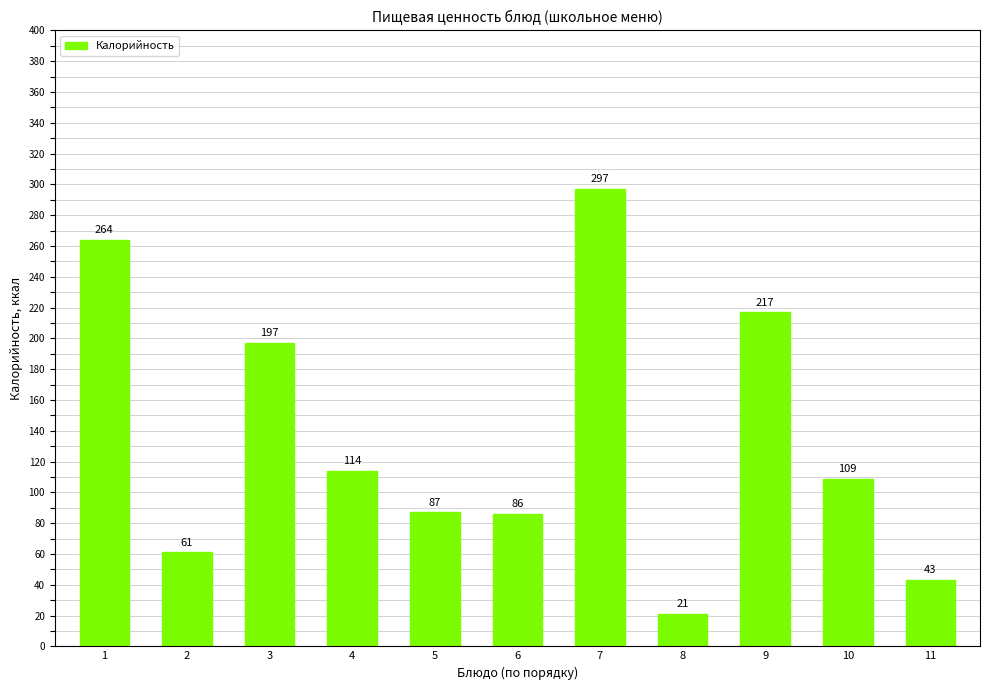

What is the value of the 9th bar from the left?

217